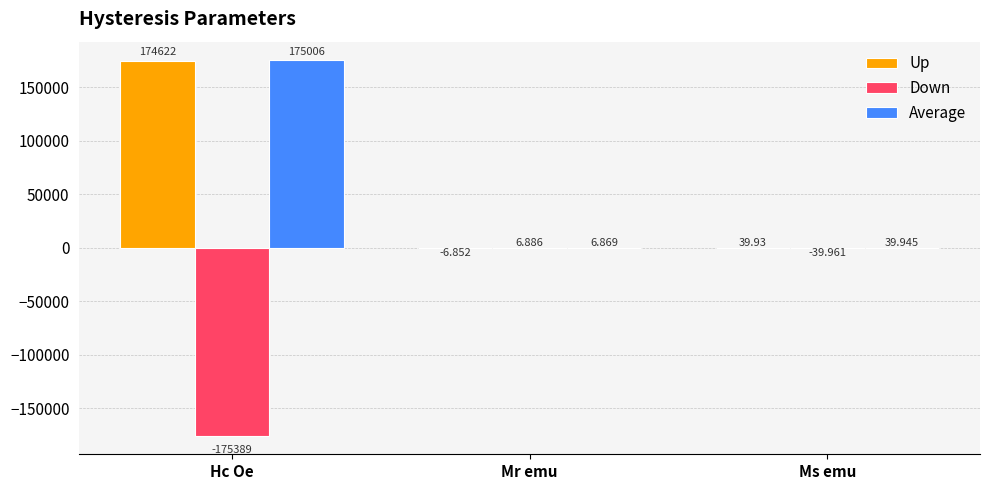

Which series changed the most between Hc Oe and Mr emu?

Down